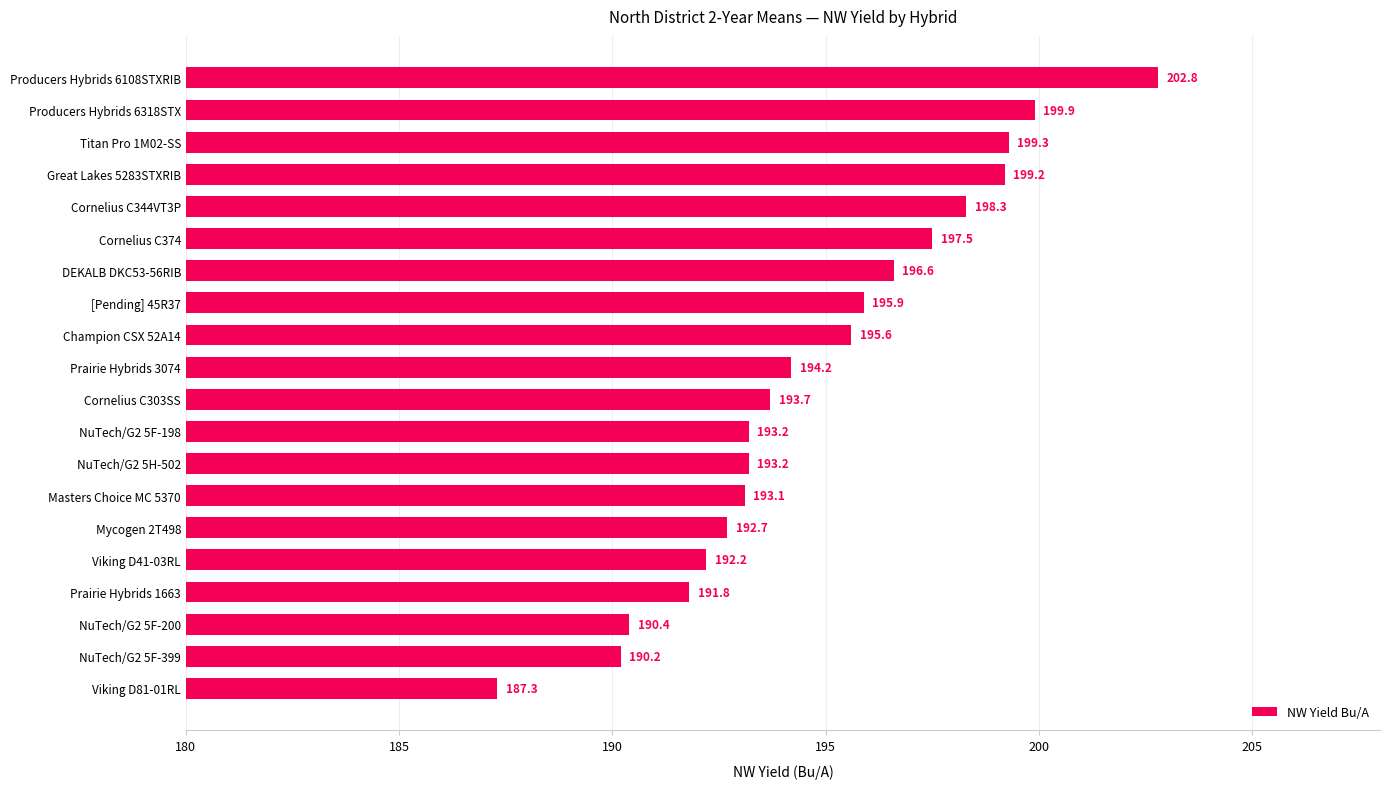

True or false: the data shows 87.5 at NuTech/G2 5H-502.

False